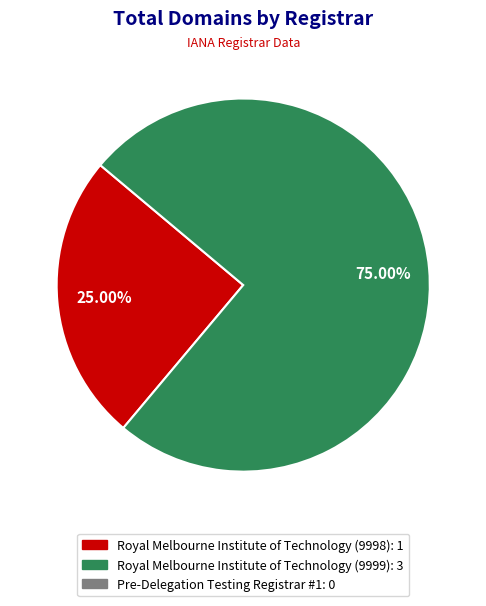

Is there any slice that represents more than half of the pie?

Yes